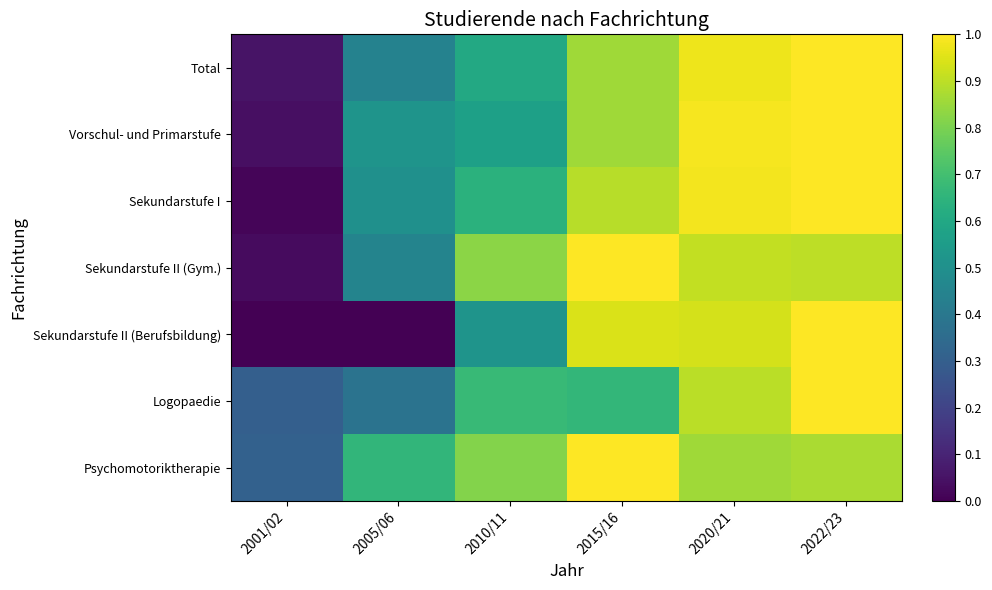

Count the number of categories in the chart.

6